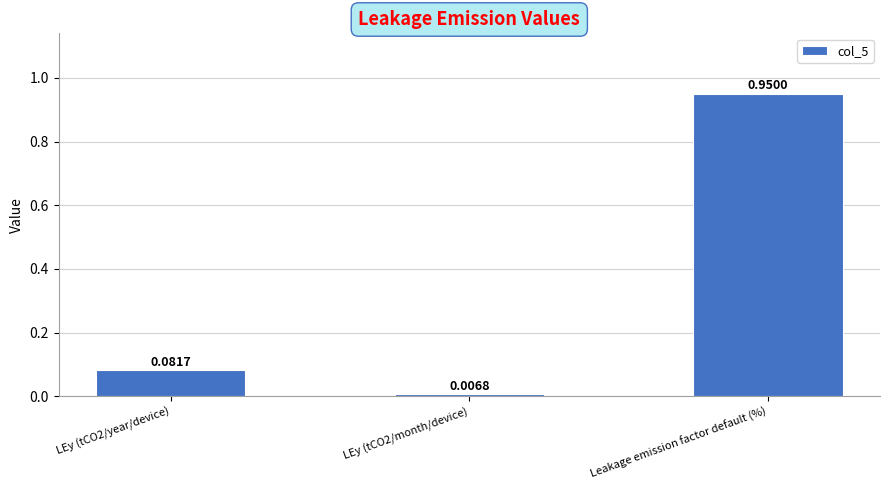

Between LEy (tCO2/year/device) and Leakage emission factor default (%), which is larger?

Leakage emission factor default (%)